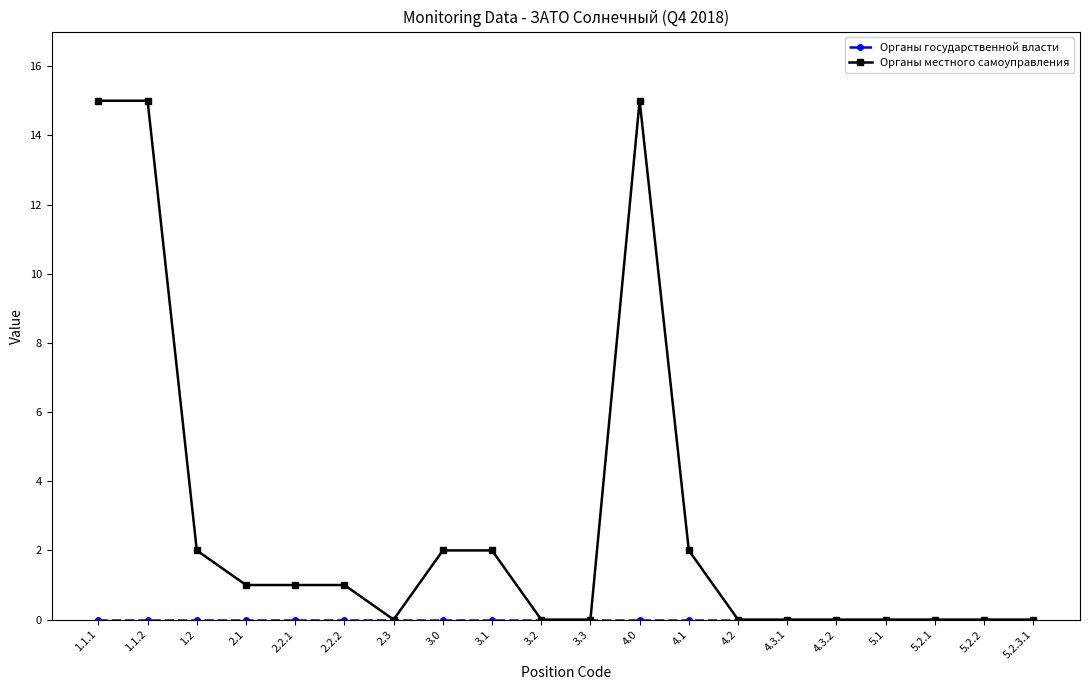

Is this an area chart (filled region under the line)?

No